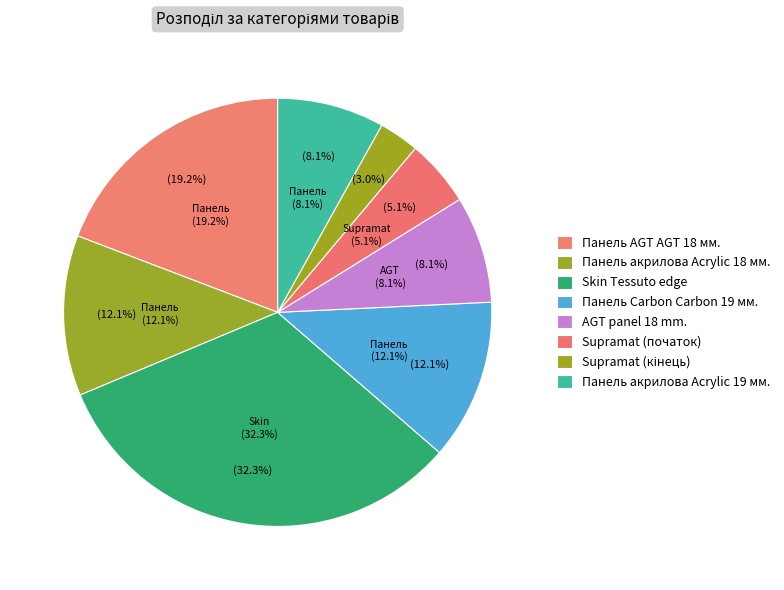

What is the change in value from Панель Carbon Carbon 19 мм. to Панель акрилова Acrylic 19 мм.?

-4